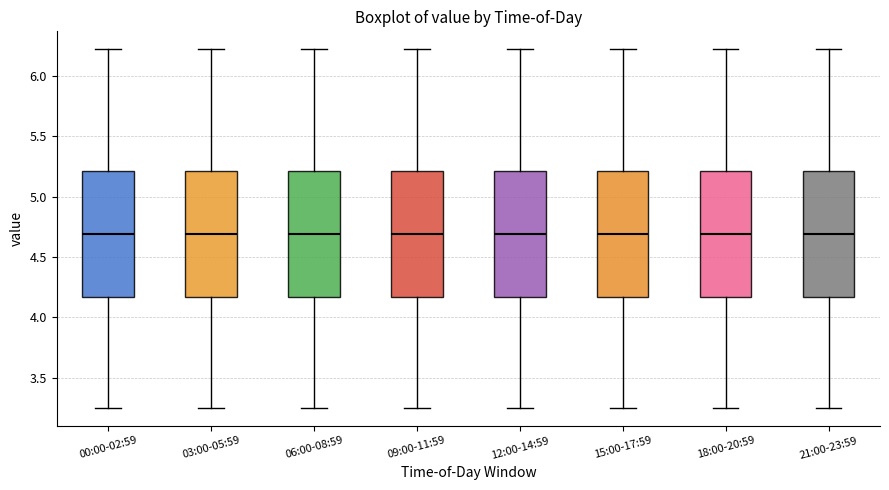

Where is the lower edge of the box for 06:00-08:59 on the y-axis? The values are not printed on the chart, so give them approximately, as read against the axis.

4.15